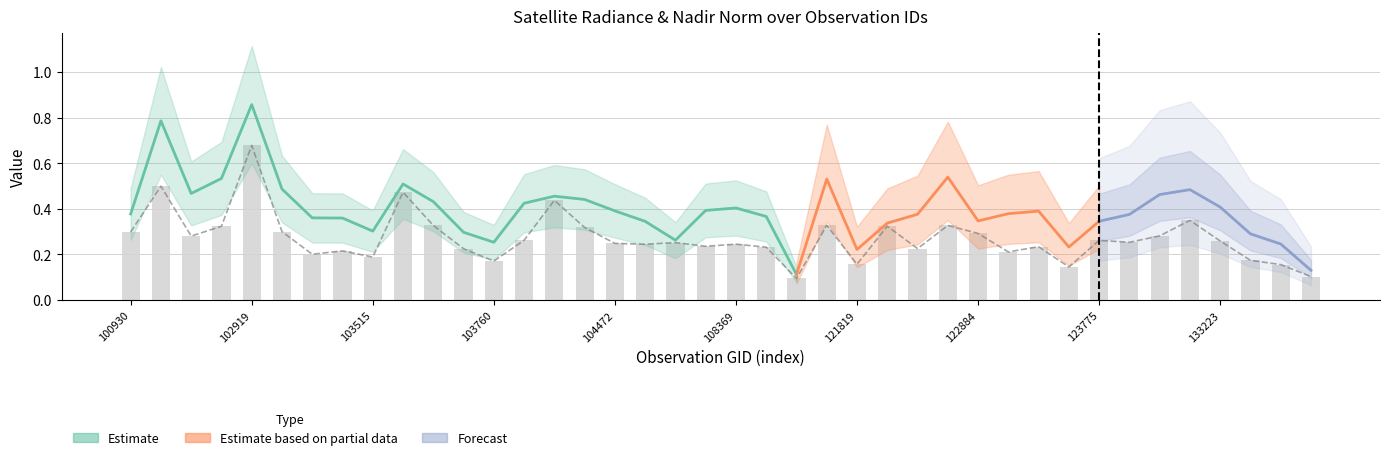

Reading left to right, list all the values displayed in this chart.

100930=0.3	102550=0.5	102671=0.3	102792=0.3	102919=0.7	103160=0.3	103279=0.2	103396=0.2	103515=0.2	103524=0.5	103634=0.3	103643=0.2	103760=0.2	104112=0.3	104346=0.4	104355=0.3	104472=0.2	107659=0.2	107832=0.3	108193=0.2	108369=0.2	108542=0.2	108715=0.1	121653=0.3	121819=0.2	121989=0.3	122346=0.2	122525=0.3	122884=0.3	123251=0.2	123428=0.2	123600=0.1	123775=0.3	132136=0.3	132309=0.3	133040=0.3	133223=0.3	133405=0.2	133762=0.2	133775=0.1